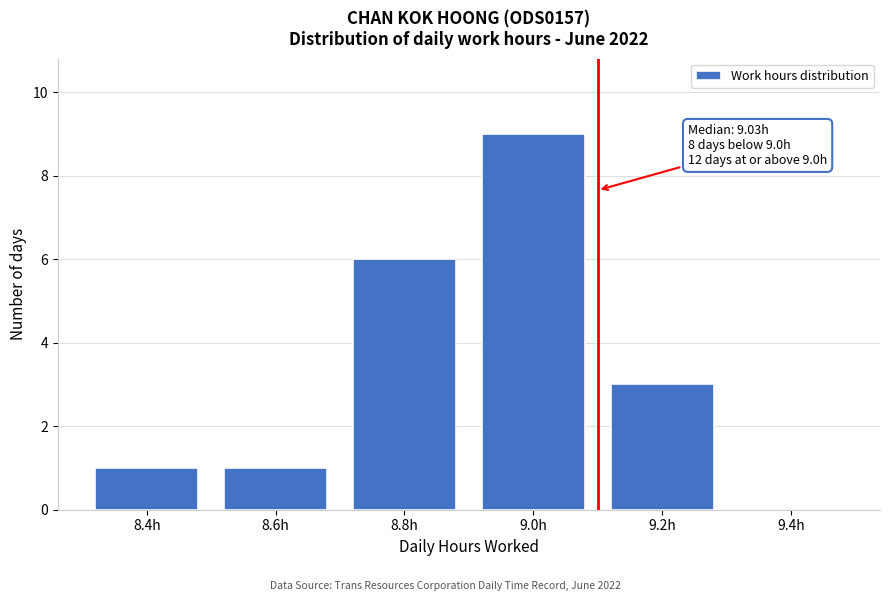

Reading left to right, what are all the values shown in this chart?

8.4h=1	8.6h=1	8.8h=6	9.0h=9	9.2h=3	9.4h=0